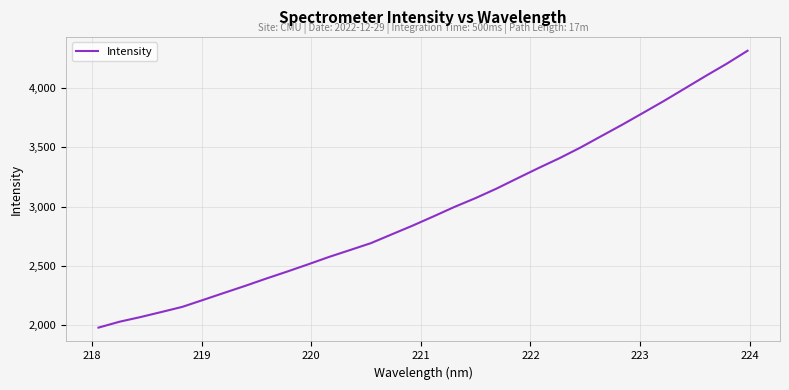

What is the minimum value shown in the chart?

1979.6